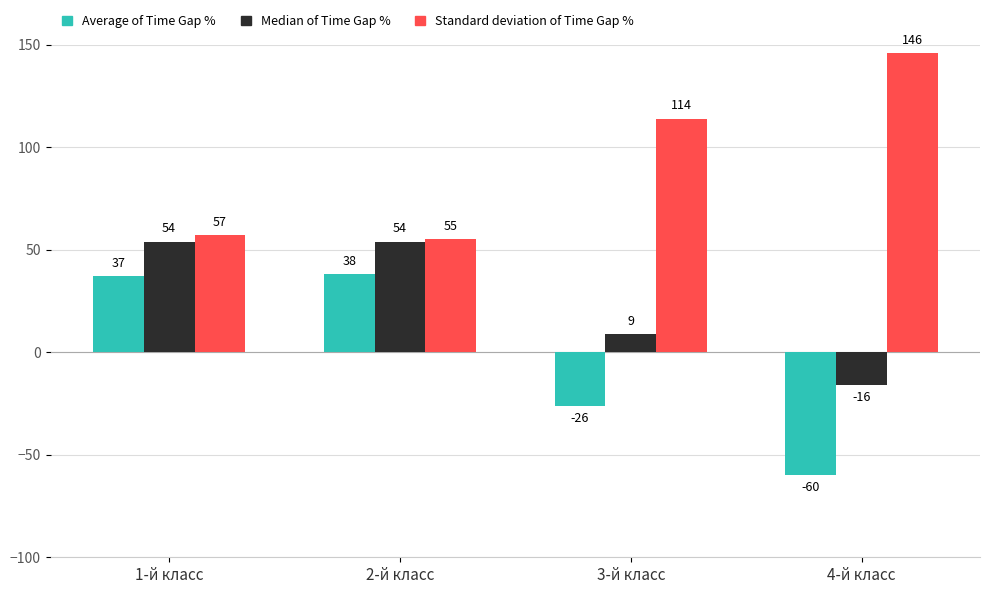

What is the difference between the highest and lowest values at 2-й класс?

17